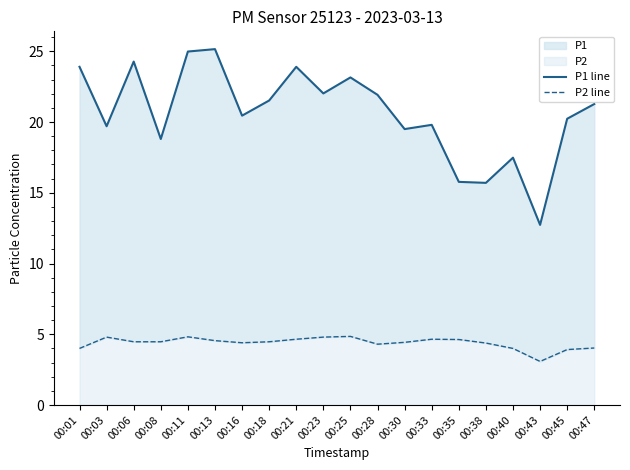

Reading right to left, transcribe all the data shown in this chart.

P1 line: 00:47=21.3	00:45=20.2	00:43=12.7	00:40=17.5	00:38=15.7	00:35=15.8	00:33=19.8	00:30=19.5	00:28=21.9	00:25=23.1	00:23=22.0	00:21=23.9	00:18=21.5	00:16=20.4	00:13=25.1	00:11=25.0	00:08=18.8	00:06=24.3	00:03=19.7	00:01=23.9
P2 line: 00:47=4.0	00:45=3.9	00:43=3.1	00:40=4.0	00:38=4.4	00:35=4.6	00:33=4.7	00:30=4.4	00:28=4.3	00:25=4.8	00:23=4.8	00:21=4.7	00:18=4.5	00:16=4.4	00:13=4.5	00:11=4.8	00:08=4.5	00:06=4.5	00:03=4.8	00:01=4.0